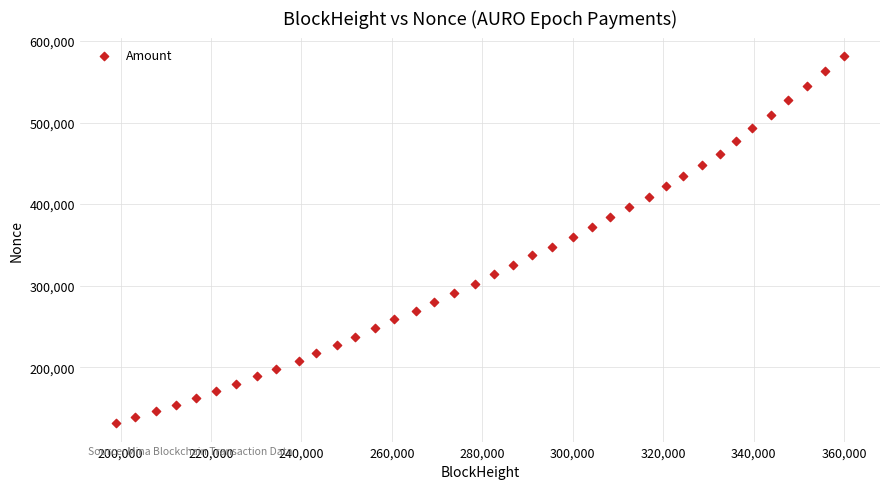

What is the range of Y values (max minus min)?

450350